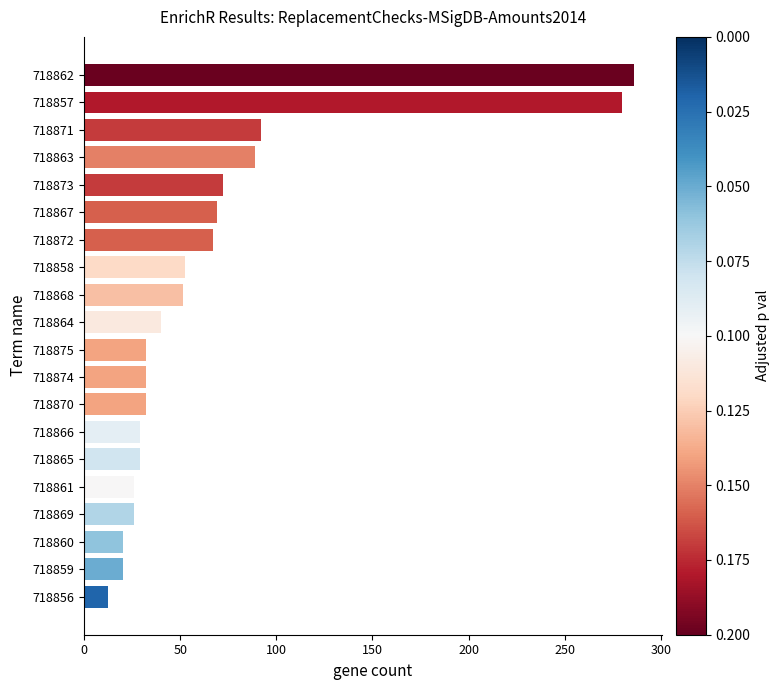

What is the sum of all values?

1359.1